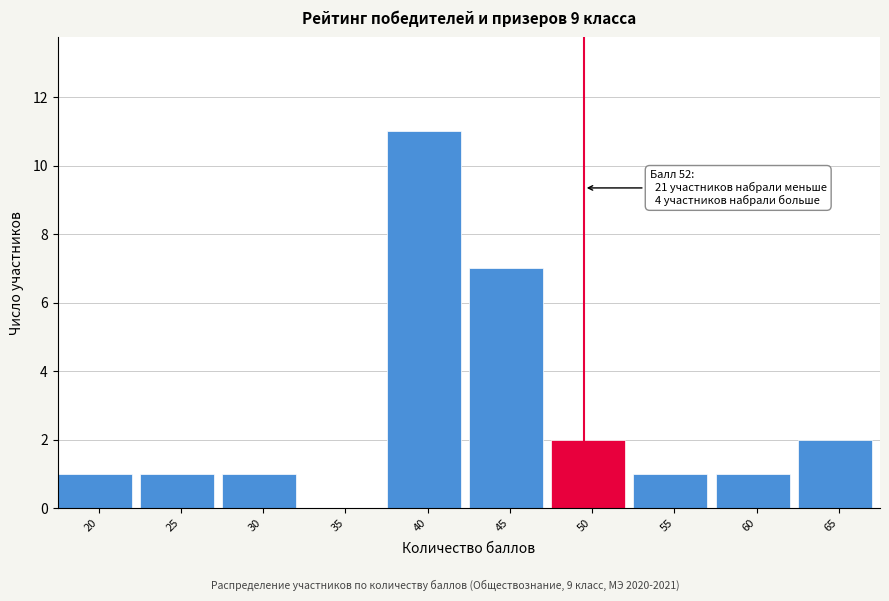

Reading right to left, extract all data points from this chart.

65=2	60=1	55=1	50=2	45=7	40=11	35=0	30=1	25=1	20=1